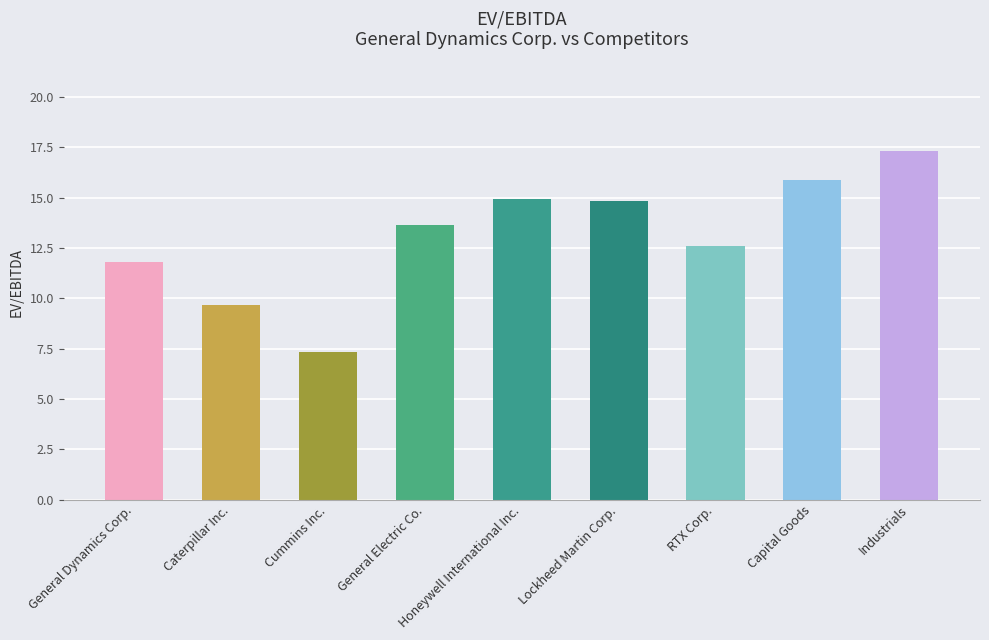

The value at Capital Goods is 15.9. True or false?

True